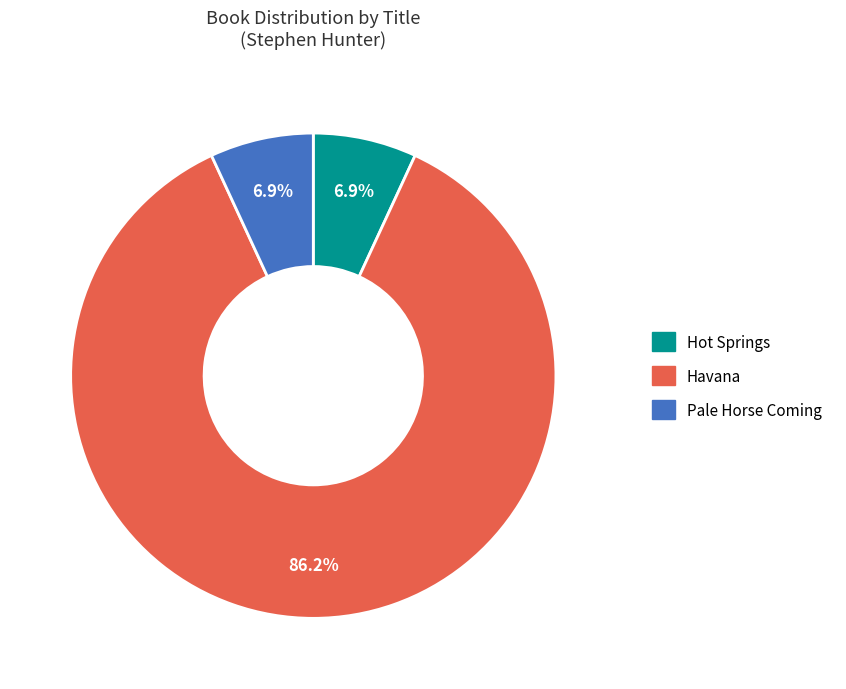

The Pale Horse Coming slice represents 14% of the pie. True or false?

False